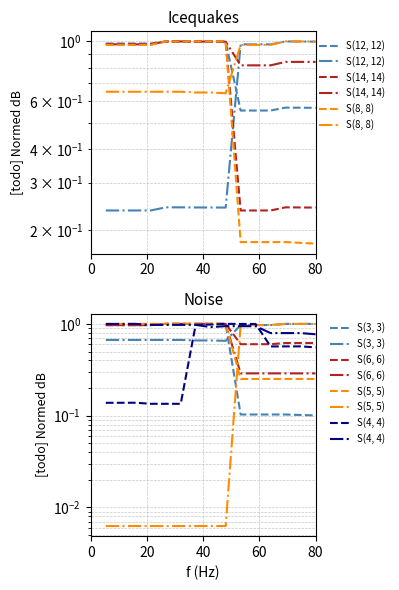

True or false: S(12, 12) bot has more than 0 points higher than both neighbors.

True